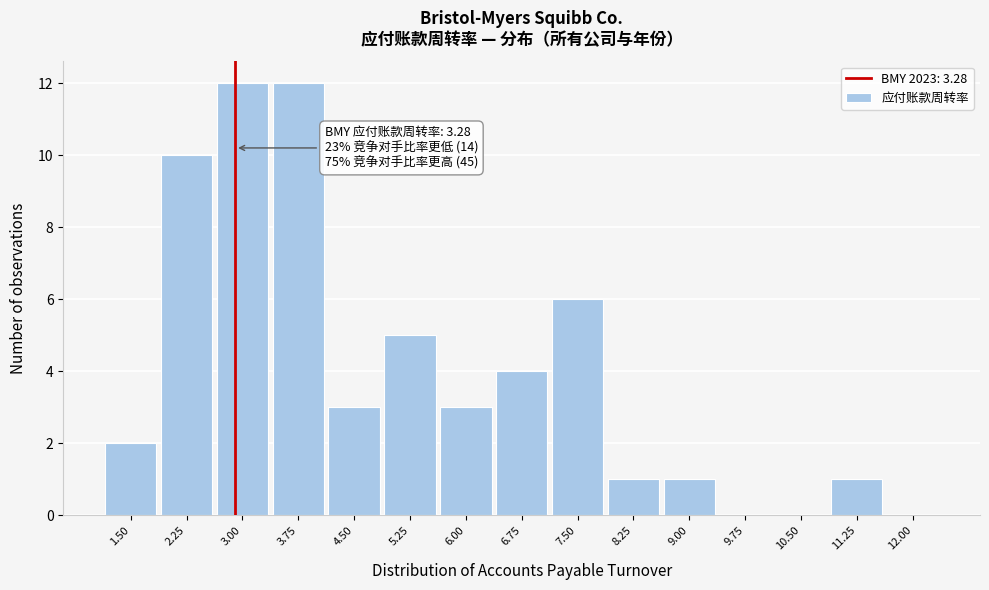

Reading right to left, transcribe all the data shown in this chart.

12.00=0	11.25=1	10.50=0	9.75=0	9.00=1	8.25=1	7.50=6	6.75=4	6.00=3	5.25=5	4.50=3	3.75=12	3.00=12	2.25=10	1.50=2